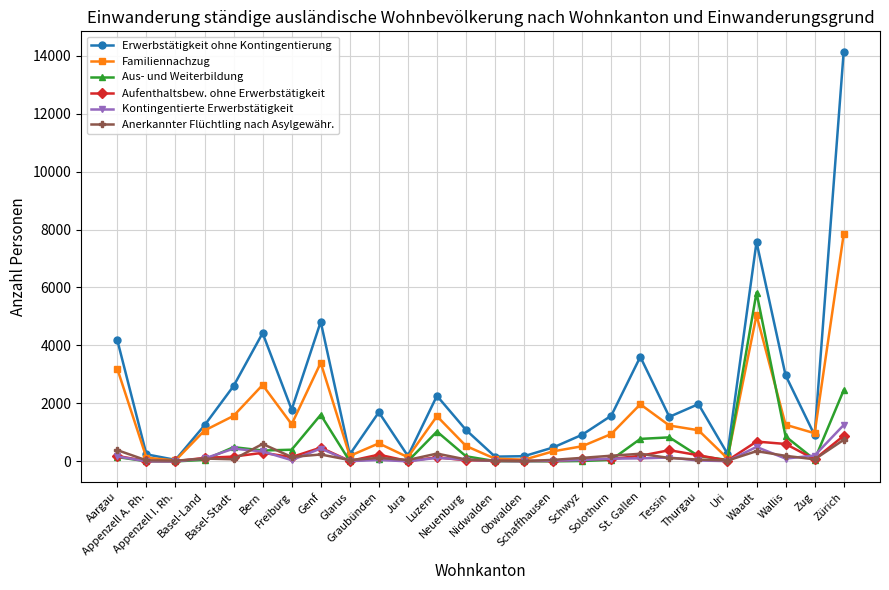

At which category does Erwerbstätigkeit ohne Kontingentierung reach its first local peak?

Bern